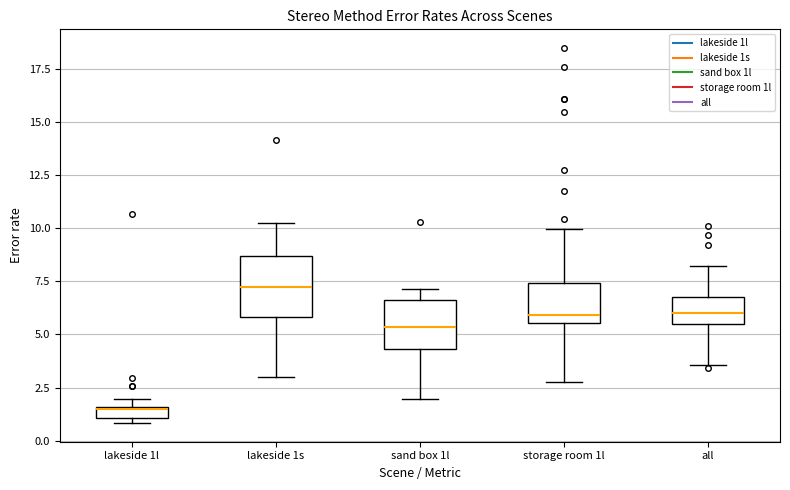

Comparing the boxes themselves (not the whiskers), which one is the tallest?

lakeside 1s